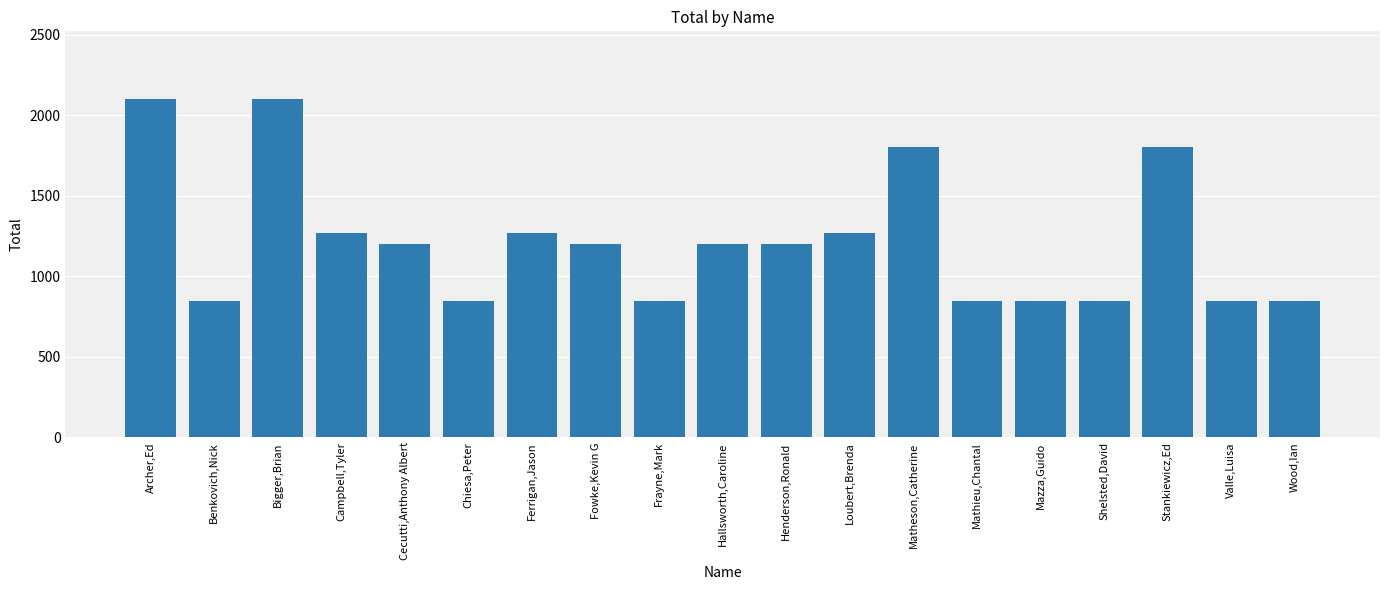

How many bars are there in total?

19